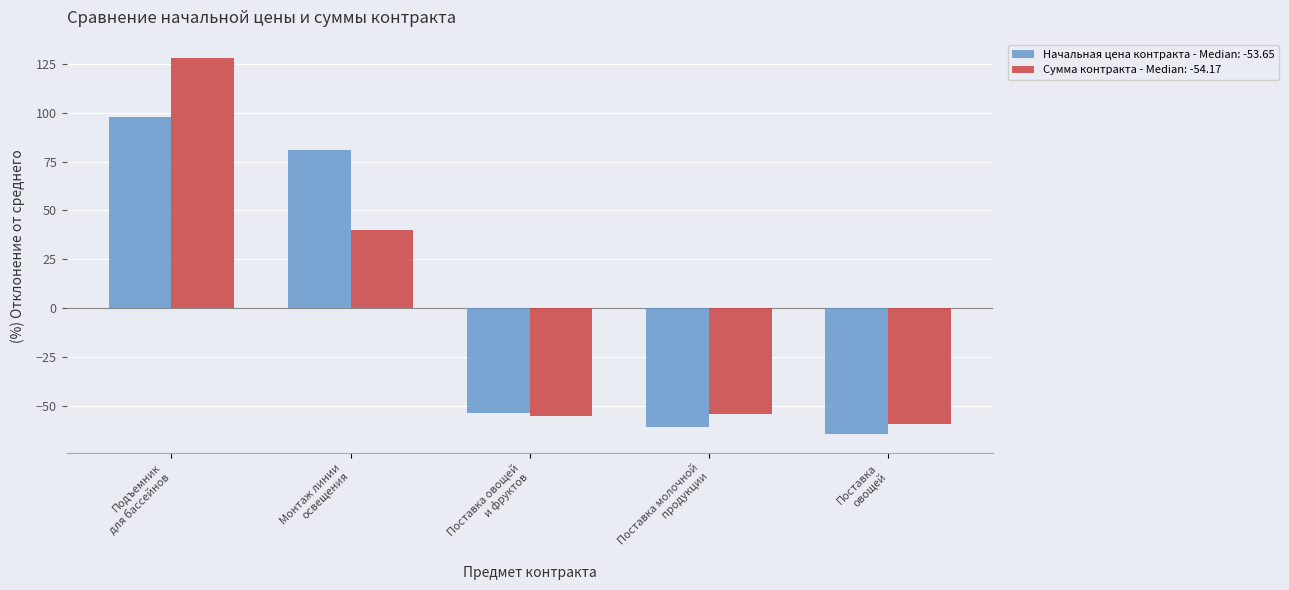

What is the difference between the maximum and minimum values in the Начальная цена контракта - Median: -53.65 series?

162.2